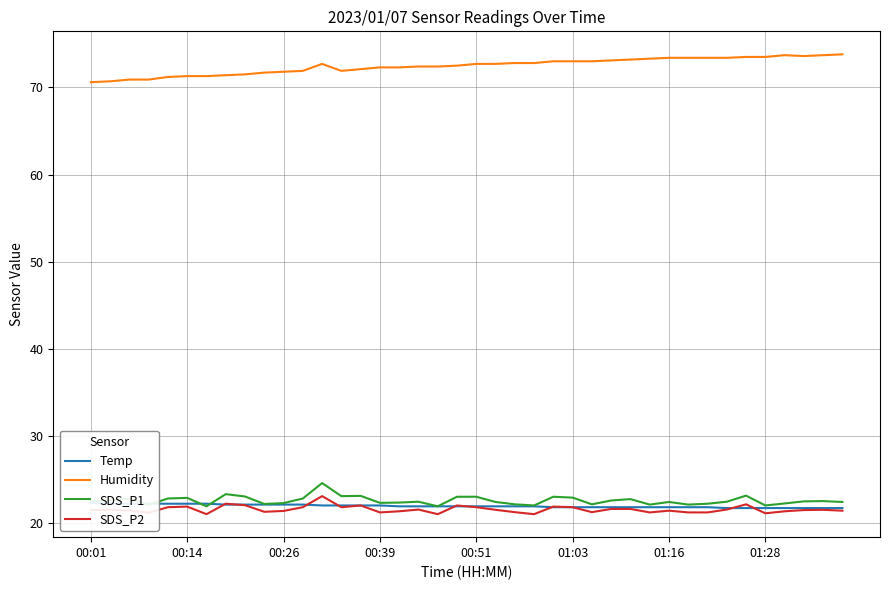

True or false: Humidity and SDS_P1 cross at least once.

False